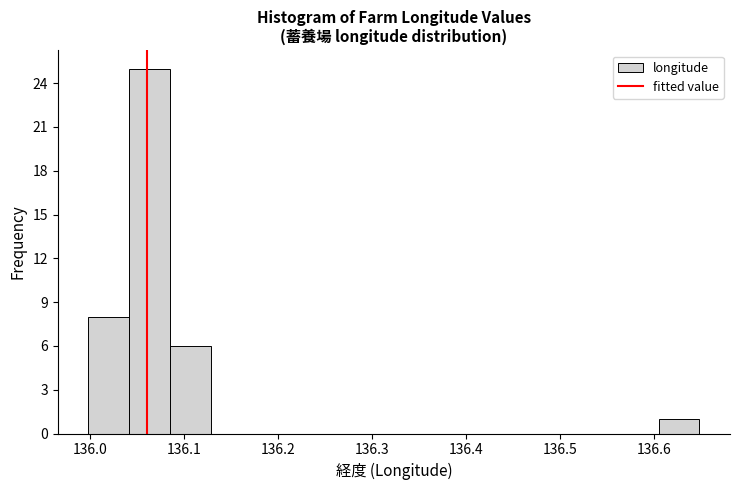

Reading left to right, transcribe this chart: for each bar, give the range it covers on the x-axis and its height. Neither the bar edges nor the heights are printed on the chart, so give them approximately, as read against the axes.

136.00 to 136.04: 8
136.04 to 136.08: 25
136.08 to 136.13: 6
136.13 to 136.17: 0
136.17 to 136.21: 0
136.21 to 136.26: 0
136.26 to 136.30: 0
136.30 to 136.35: 0
136.35 to 136.39: 0
136.39 to 136.43: 0
136.43 to 136.48: 0
136.48 to 136.52: 0
136.52 to 136.56: 0
136.56 to 136.61: 0
136.61 to 136.65: 1